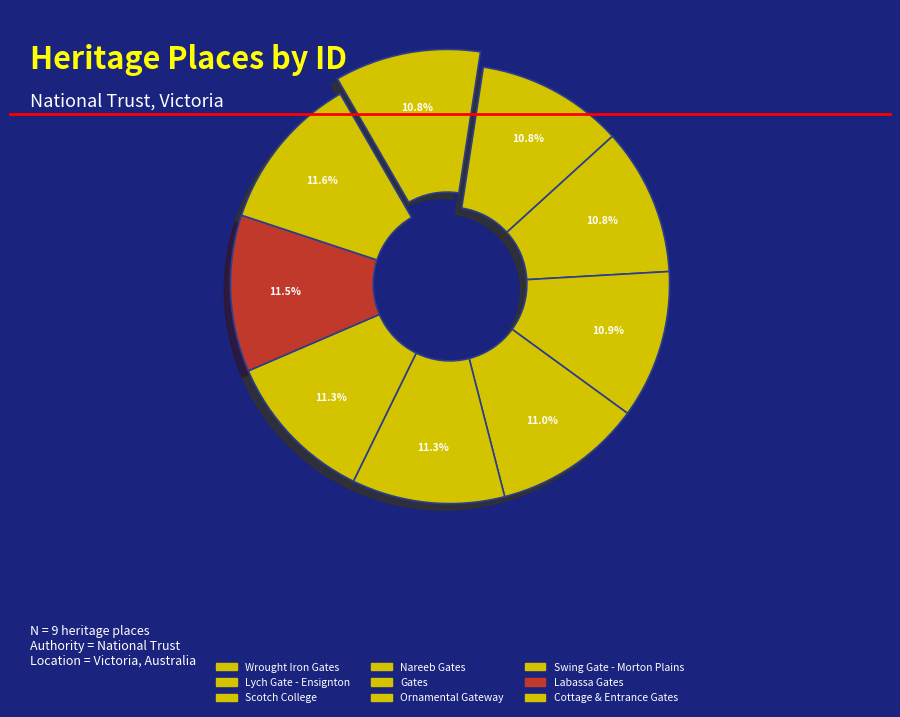

What is the change in value from Lych Gate - Ensignton to Ornamental Gateway?

+2588